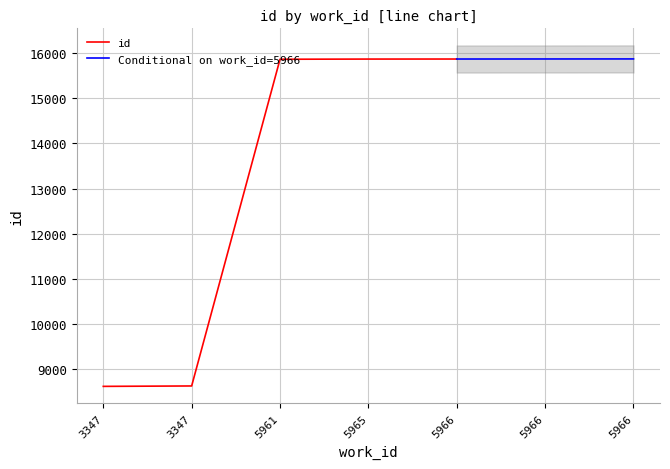

Reading right to left, transcribe all the data shown in this chart.

5966=15869	5966=15868	5966=15867	5965=15866	5961=15862	3347=8629	3347=8620